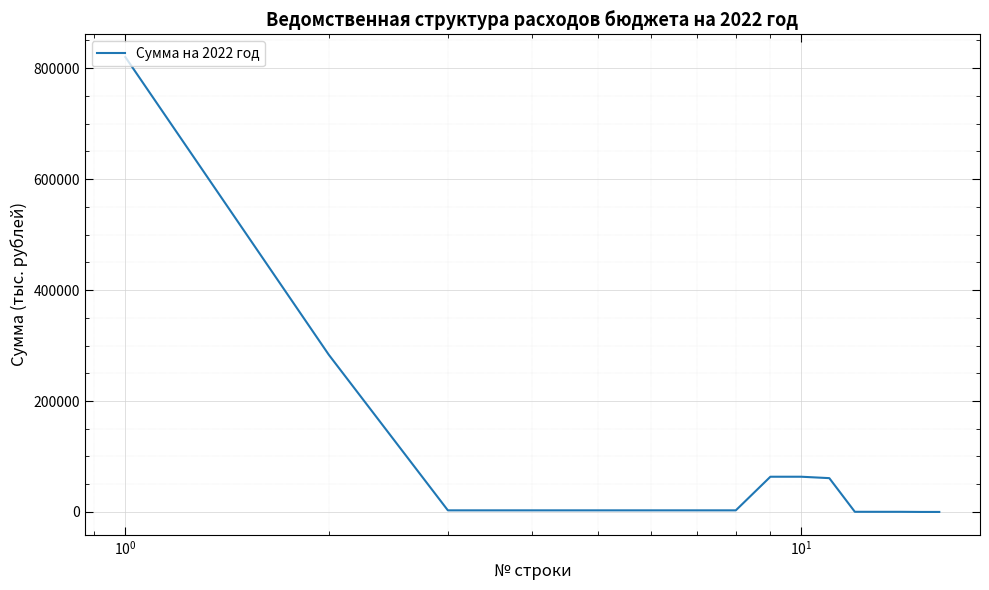

What is the difference between the maximum and minimum values?

820070.1